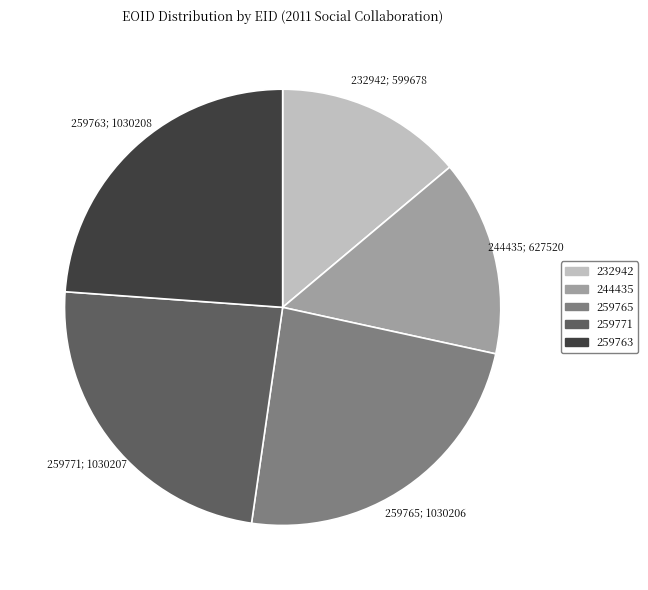

Does 244435 represent more than half of the total?

No